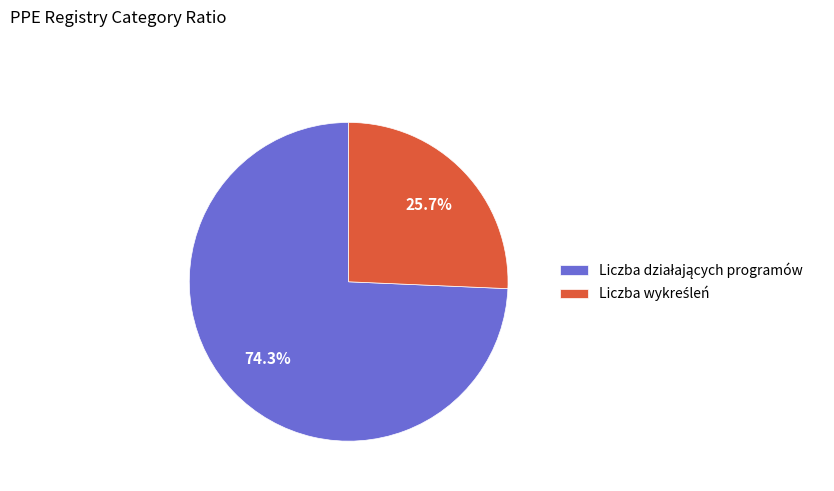

Is there a majority slice in this chart?

Yes